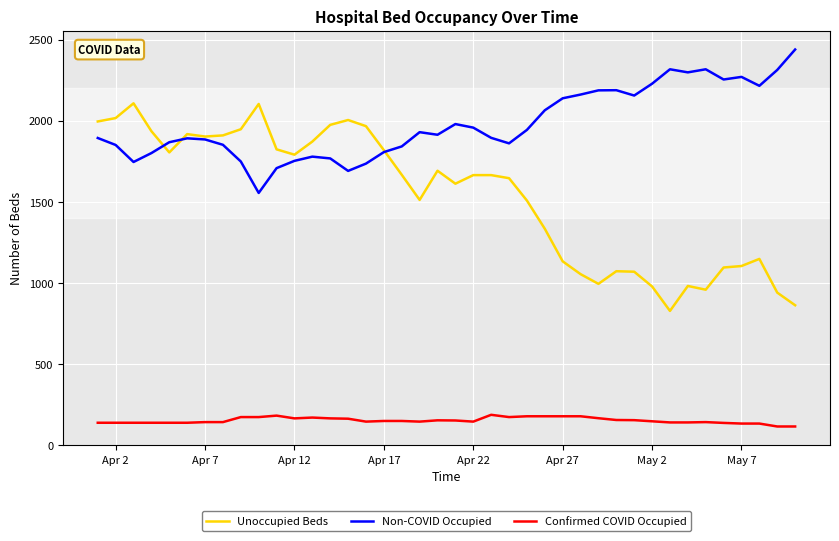

True or false: Confirmed COVID Occupied and Unoccupied Beds intersect in this chart.

False